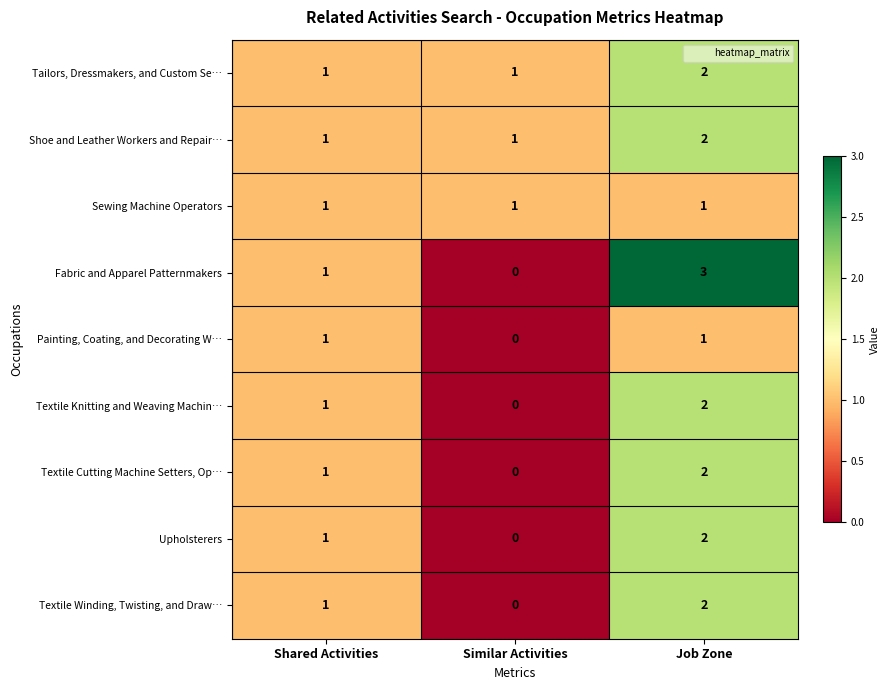

Reading left to right, transcribe all the data shown in this chart.

Tailors, Dressmakers, and Custom Se…: Shared Activities=1	Similar Activities=1	Job Zone=2
Shoe and Leather Workers and Repair…: Shared Activities=1	Similar Activities=1	Job Zone=2
Sewing Machine Operators: Shared Activities=1	Similar Activities=1	Job Zone=1
Fabric and Apparel Patternmakers: Shared Activities=1	Similar Activities=0	Job Zone=3
Painting, Coating, and Decorating W…: Shared Activities=1	Similar Activities=0	Job Zone=1
Textile Knitting and Weaving Machin…: Shared Activities=1	Similar Activities=0	Job Zone=2
Textile Cutting Machine Setters, Op…: Shared Activities=1	Similar Activities=0	Job Zone=2
Upholsterers: Shared Activities=1	Similar Activities=0	Job Zone=2
Textile Winding, Twisting, and Draw…: Shared Activities=1	Similar Activities=0	Job Zone=2